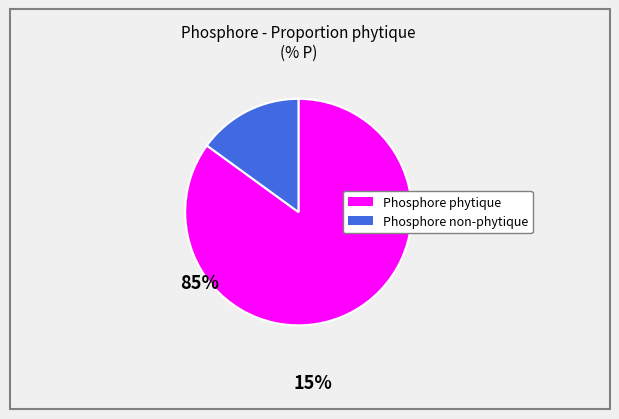

Is there a majority slice in this chart?

Yes